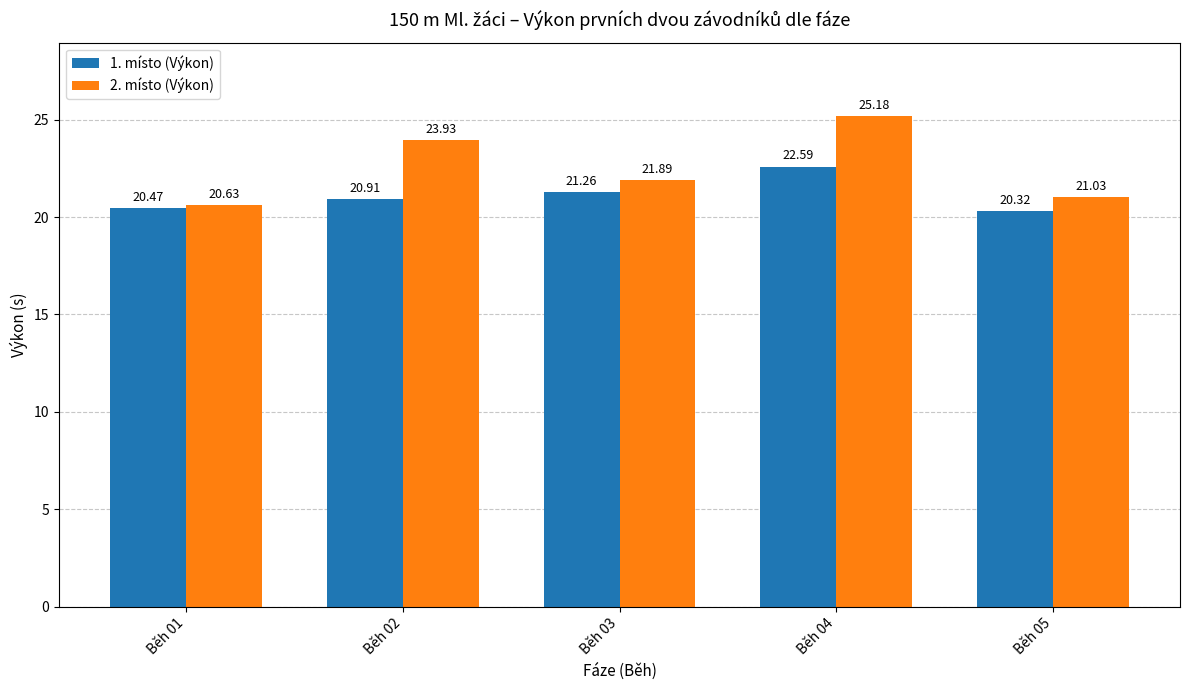

True or false: 1. místo (Výkon) has a value of 22.6 at Běh 04.

True